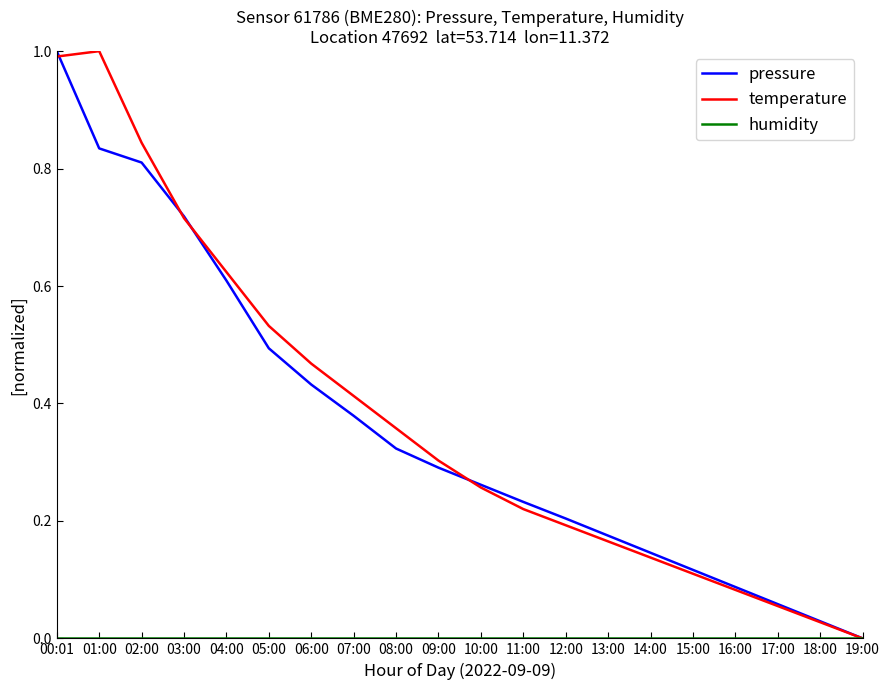

What is the greatest value displayed?

1.0